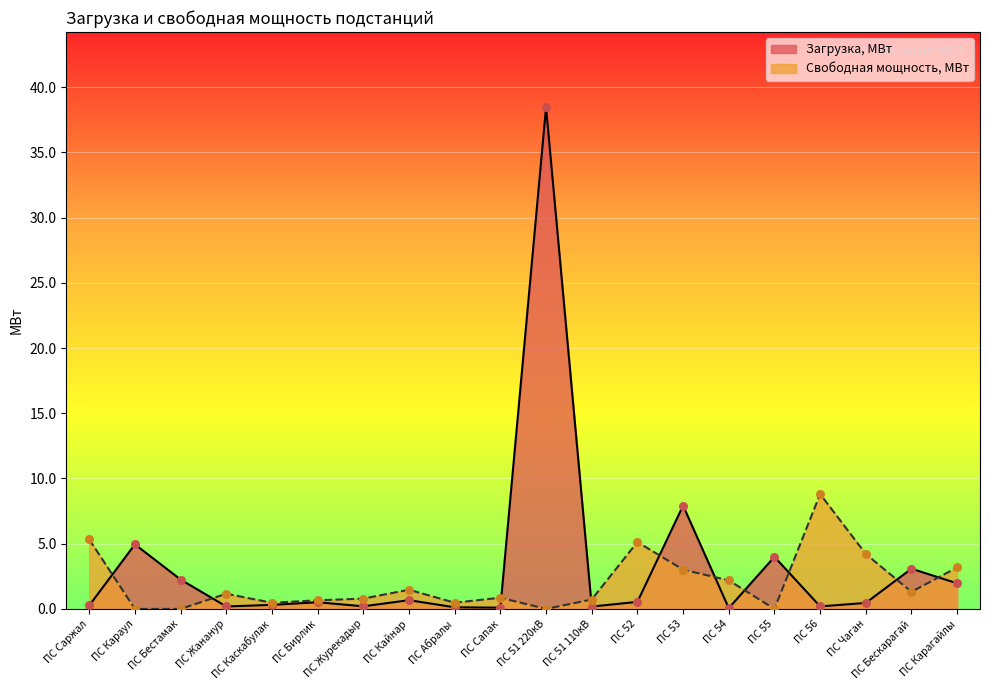

What are all the series names shown in the legend?

Загрузка, МВт, Свободная мощность, МВт